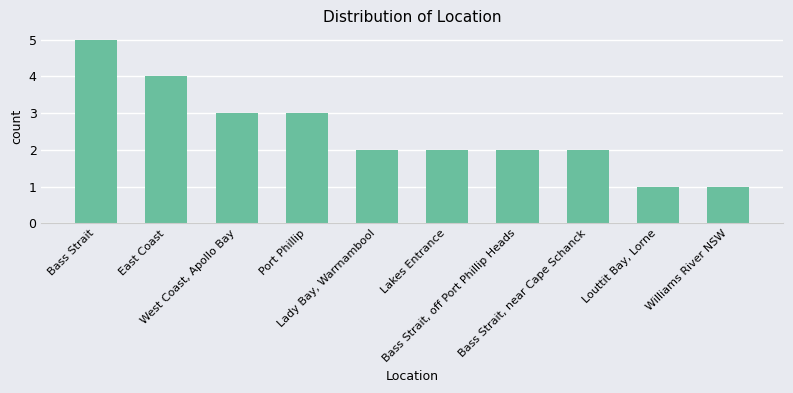

How many data points does each series have?

10